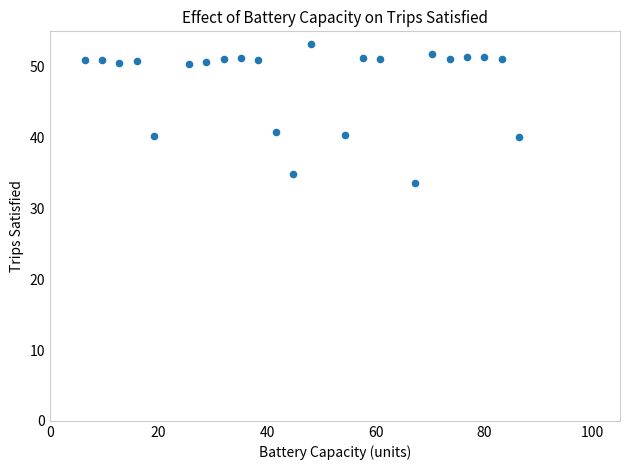

What is the range of Y values (max minus min)?

19.7